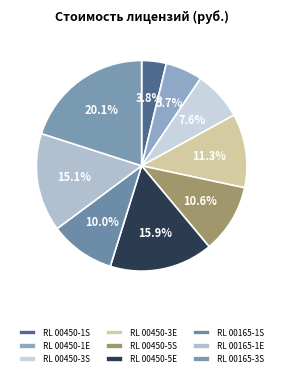

What percentage do RL 00165-3S and RL 00165-1S together represent?

30.1%